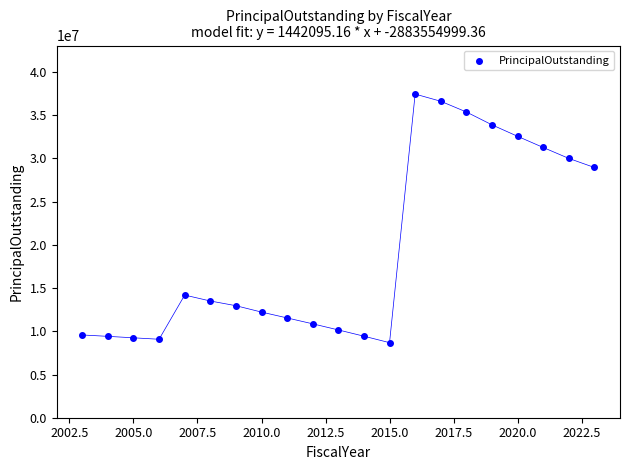

What is the range of Y values (max minus min)?

28763681.2